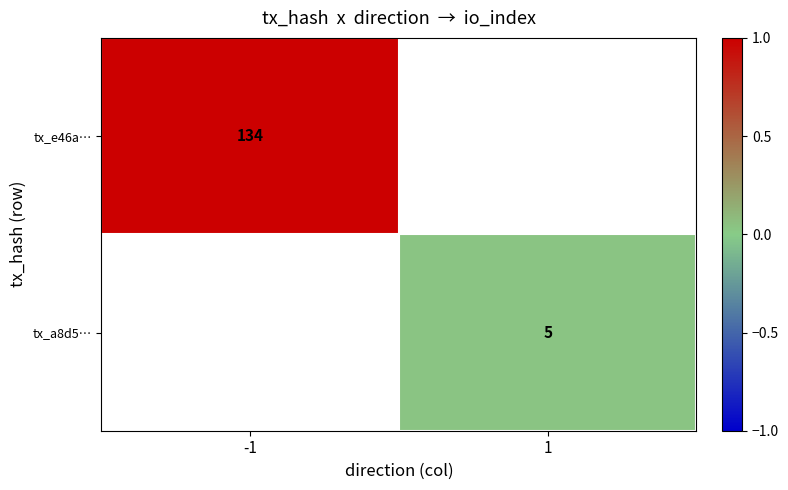

True or false: tx_e46a… has a value of 64 at -1.

False